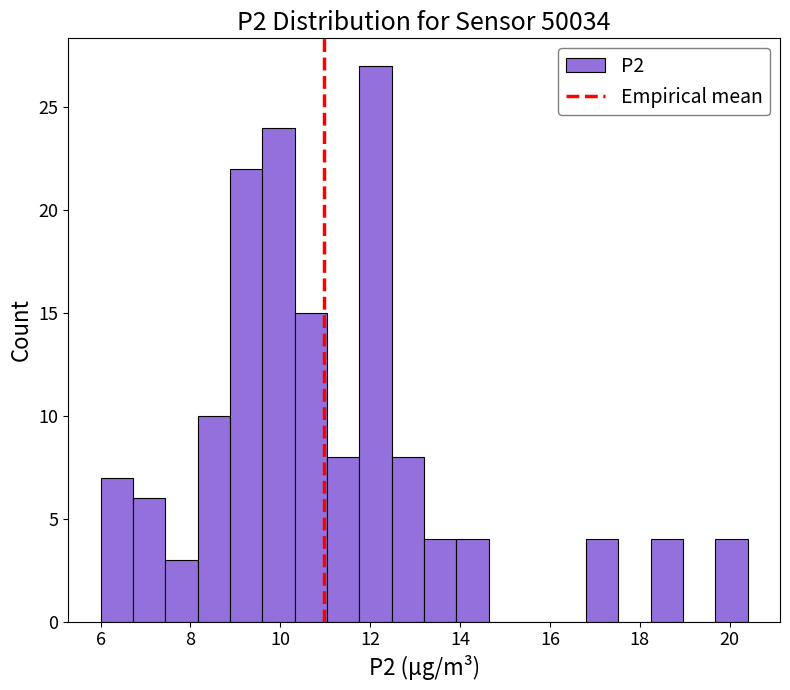

Read against the x-axis, roughly where is the centre of the tallest bar?

12.2